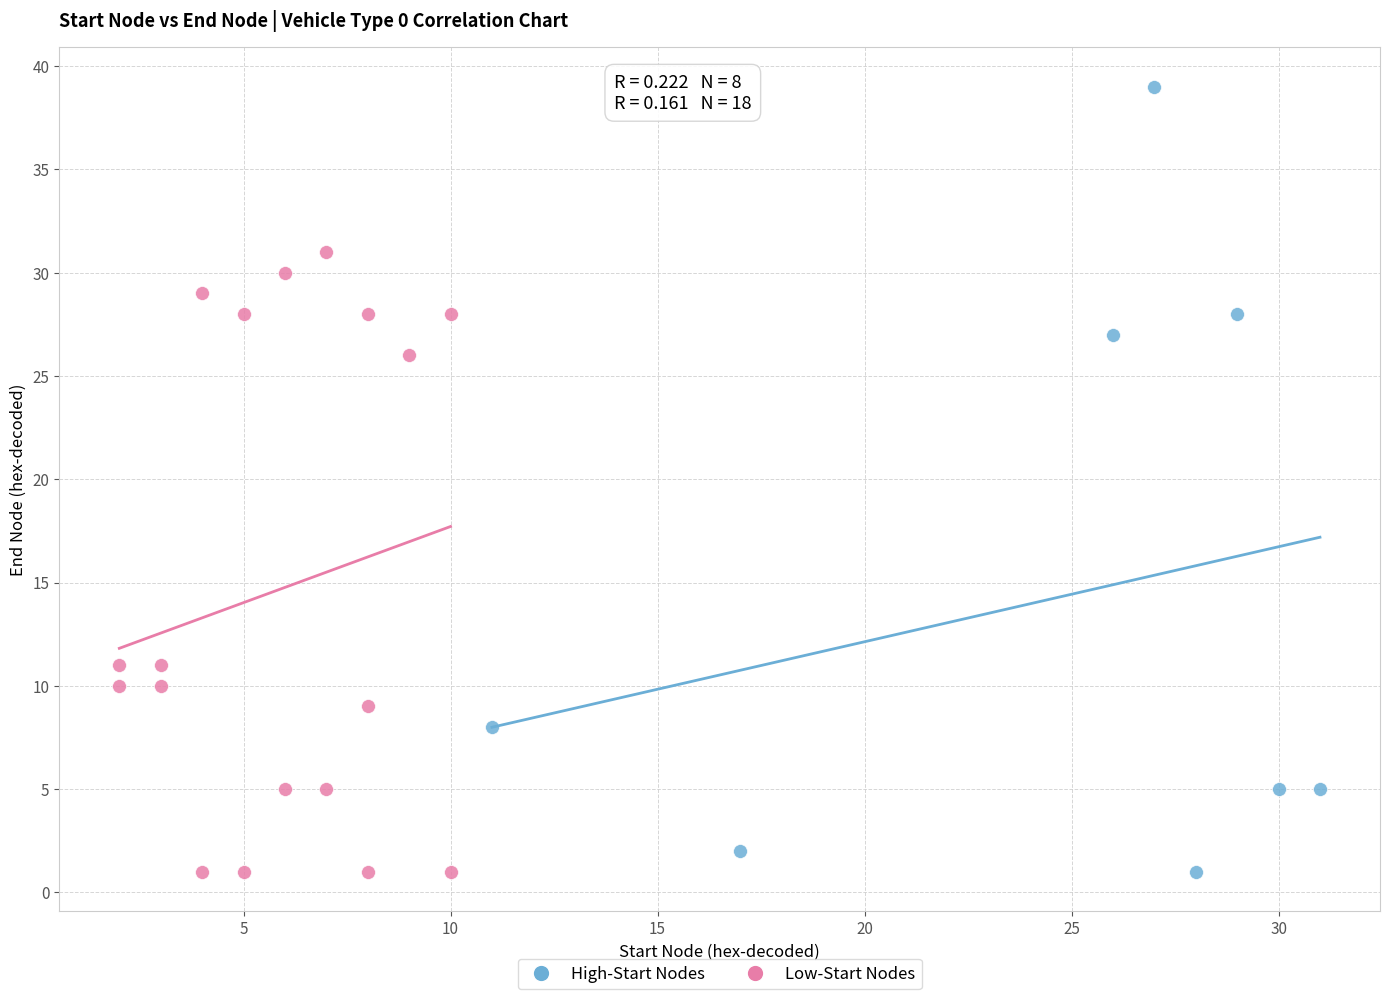

Which series contains the highest Y value?

High-Start Nodes